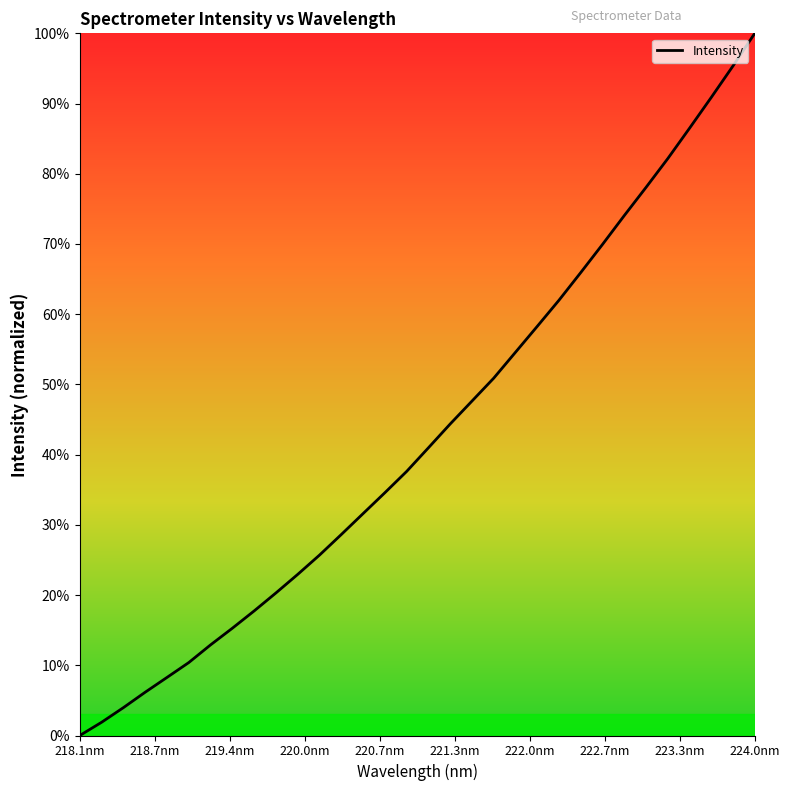

What is the greatest value displayed?

100.0